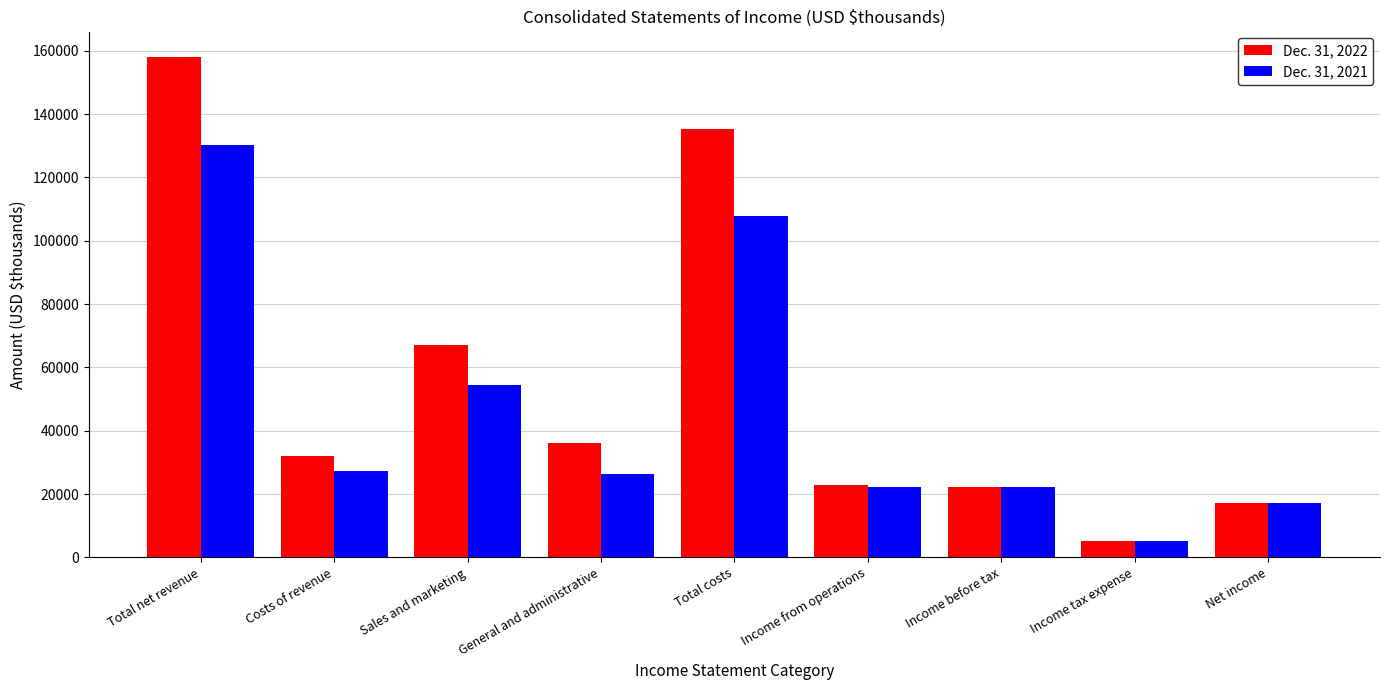

List the series in order of their peak value, highest first.

Dec. 31, 2022, Dec. 31, 2021